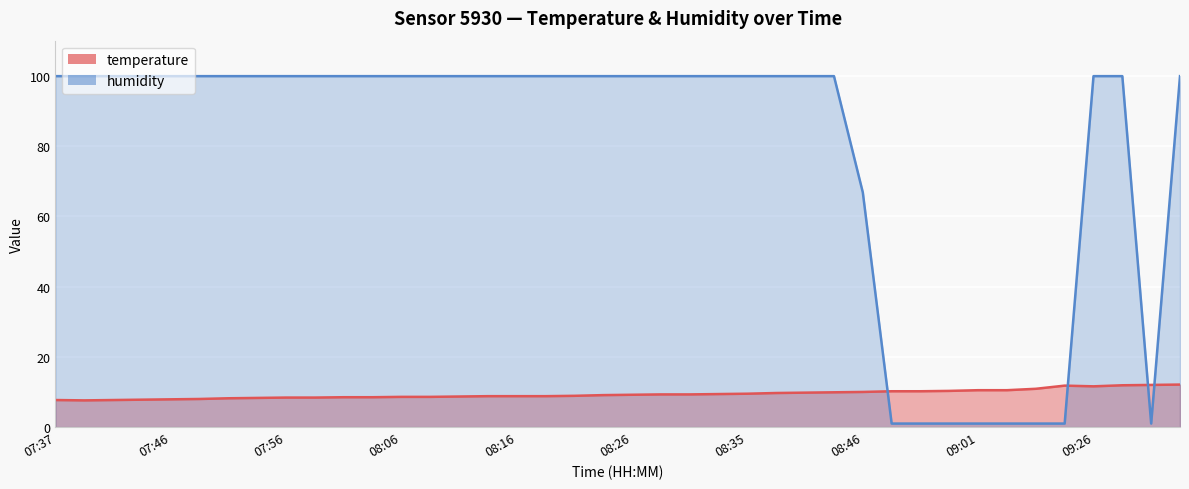

In humidity, how many points are lower than both neighbors (excluding endpoints)?

1